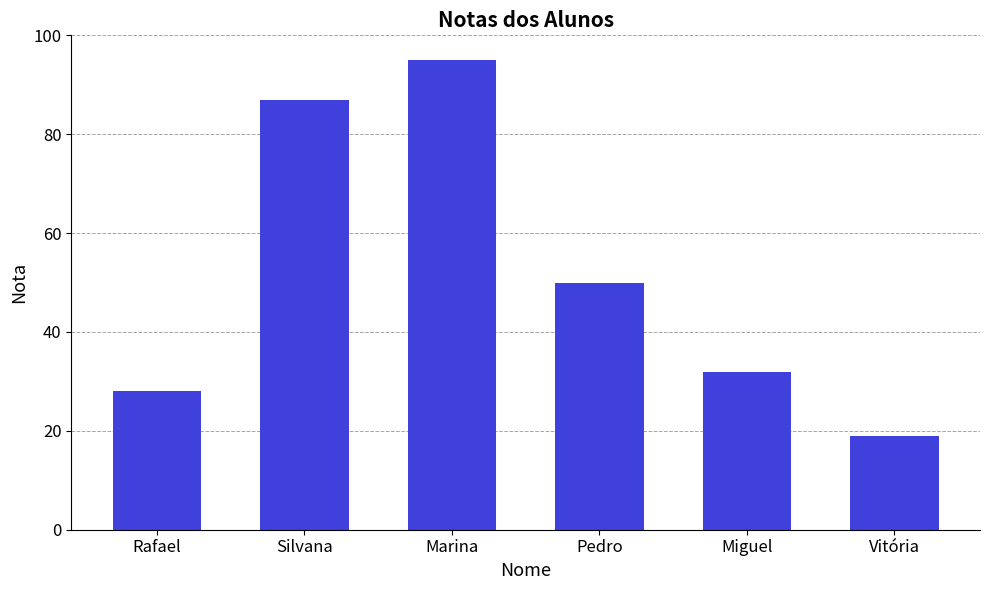

Does the chart contain any negative values?

No